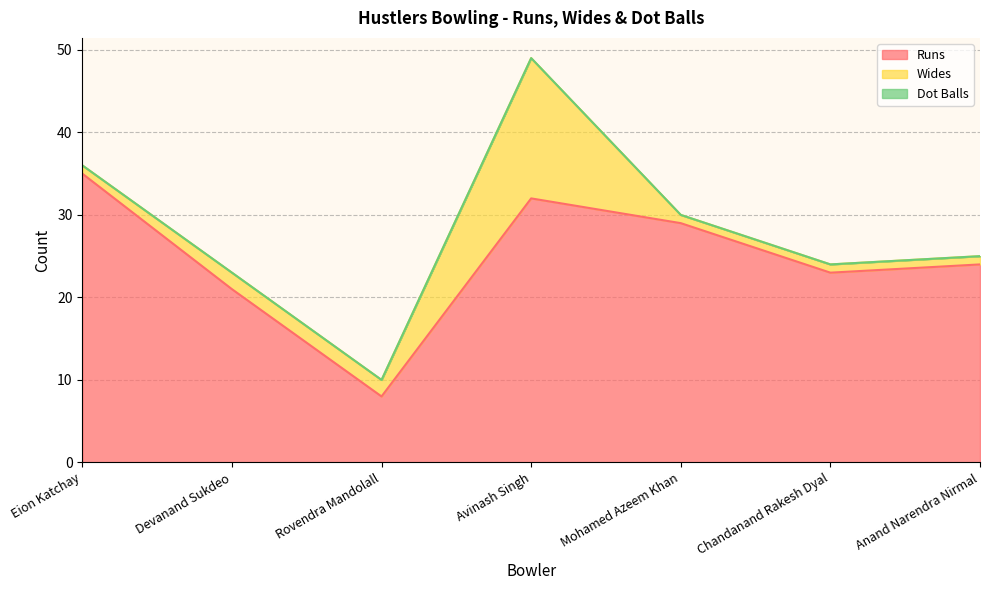

In Wides, how many points are higher than both neighbors (excluding endpoints)?

1